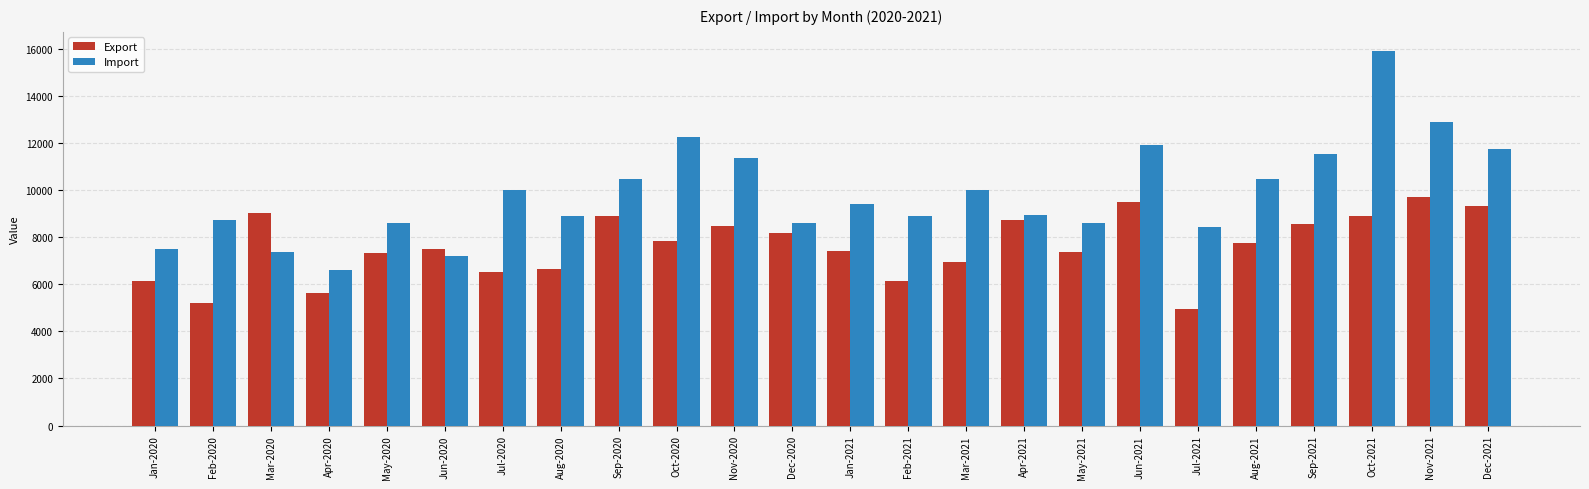

Between Feb-2021 and Aug-2021, which series saw the biggest shift?

Export